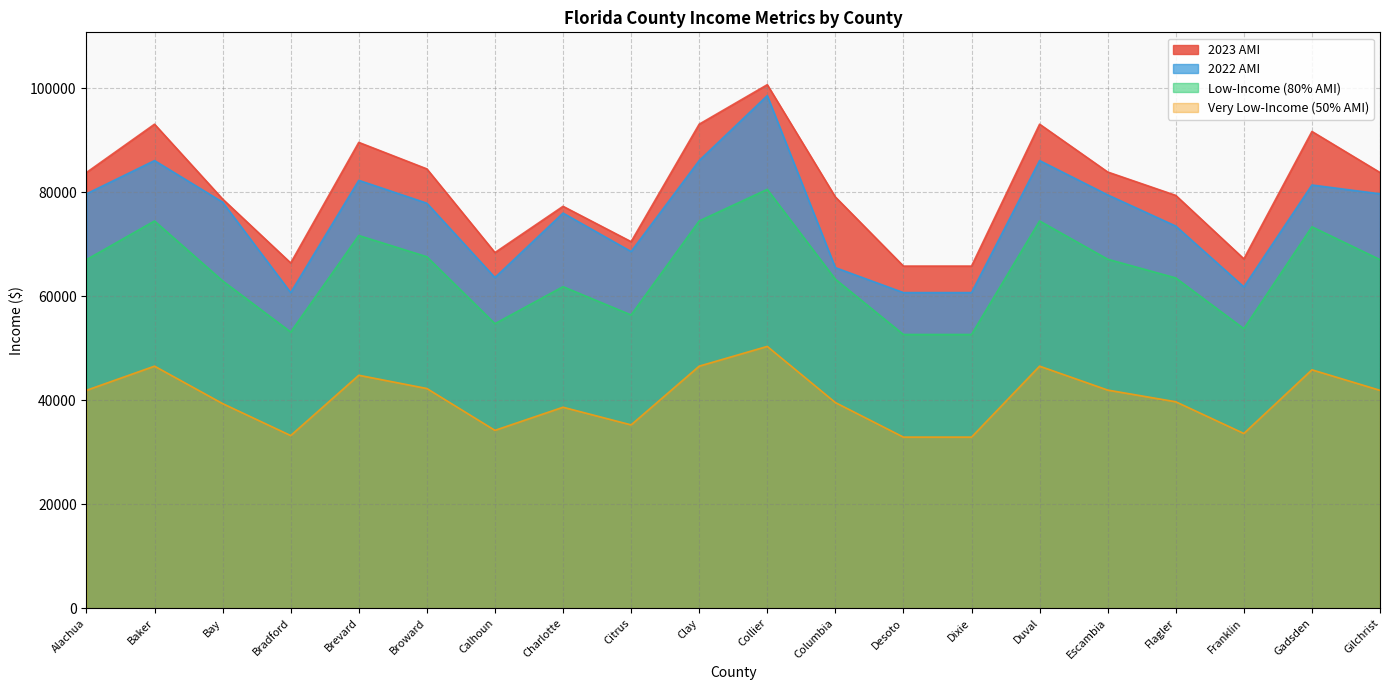

What is the greatest value displayed?

100700